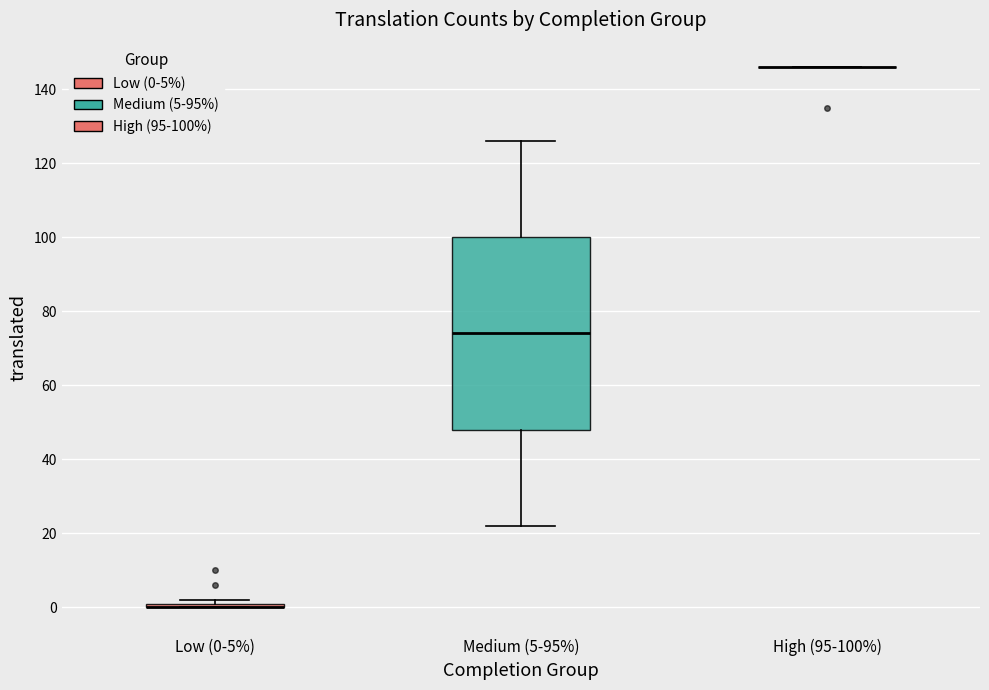

Where is the lower edge of the box for Low (0-5%) on the y-axis? The values are not printed on the chart, so give them approximately, as read against the axis.

0